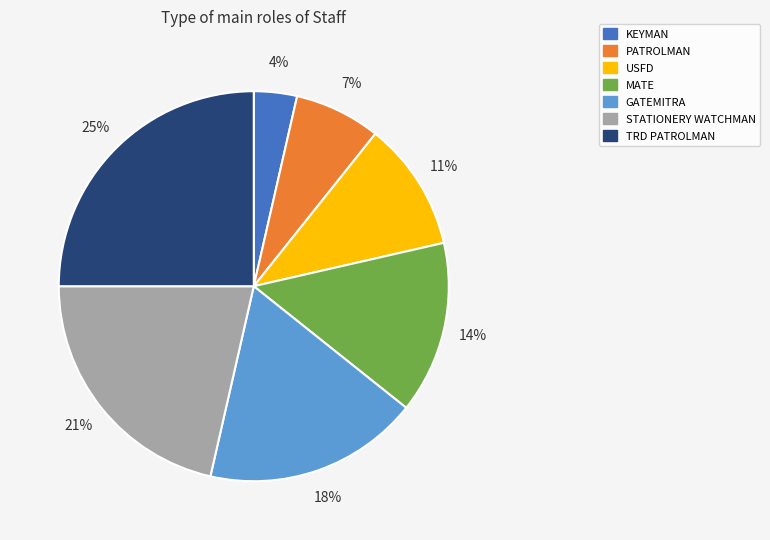

To the nearest percent, what percentage of the pie is MATE?

14%